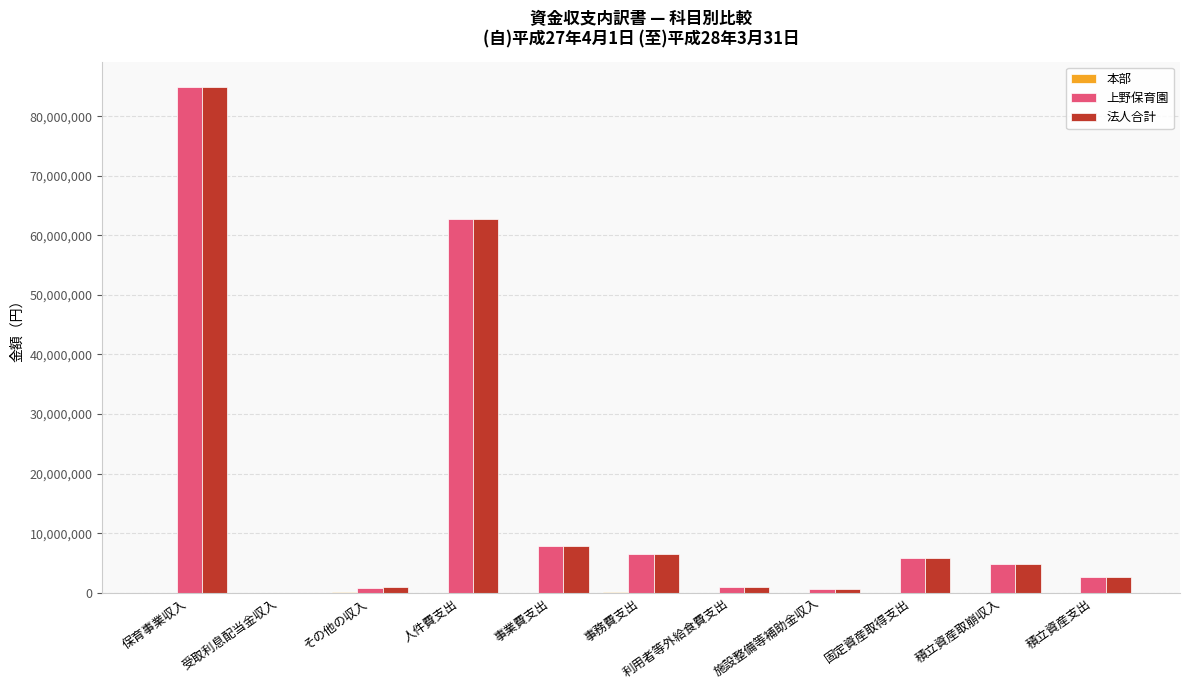

What is the total value across all series at 受取利息配当金収入?

13470